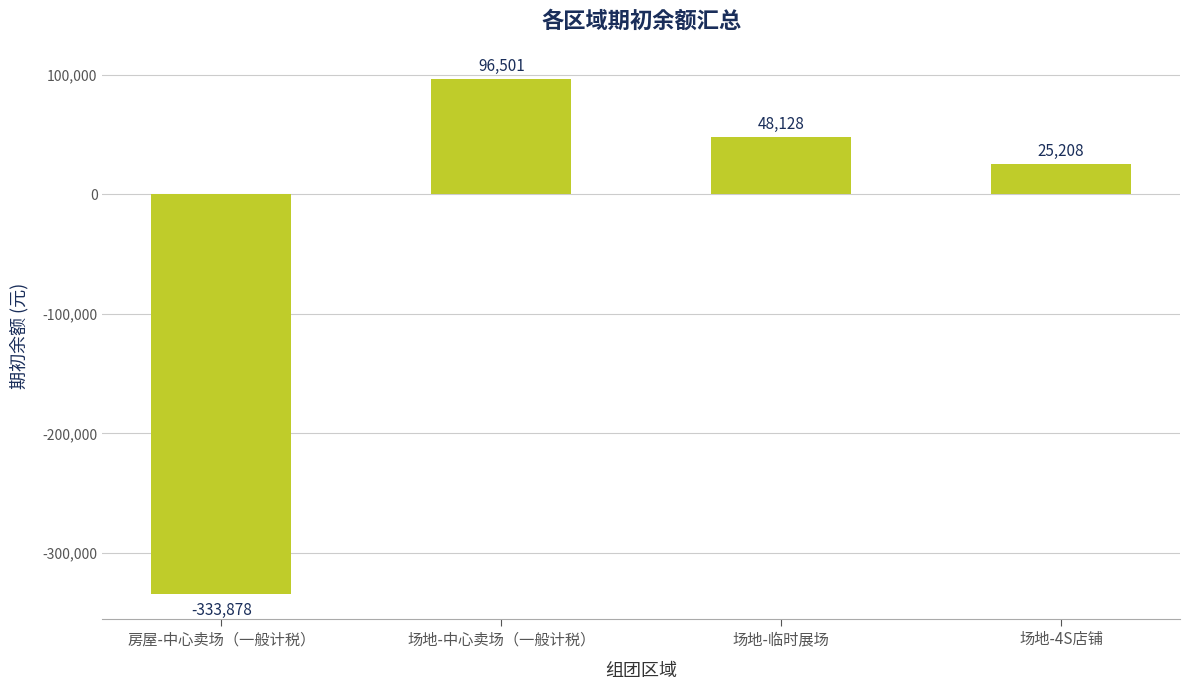

How many values are below zero?

1